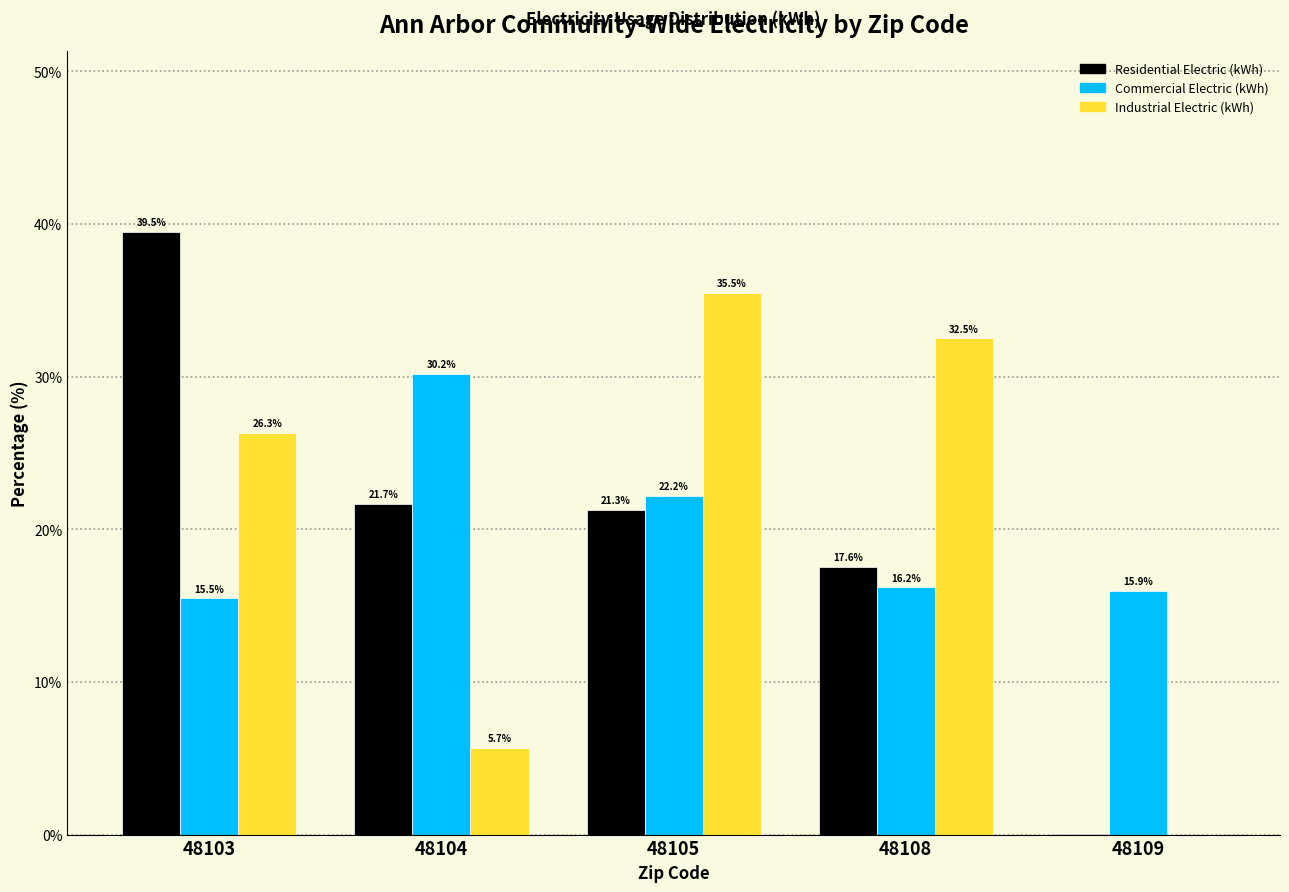

Which category has the highest value across all series?

48103